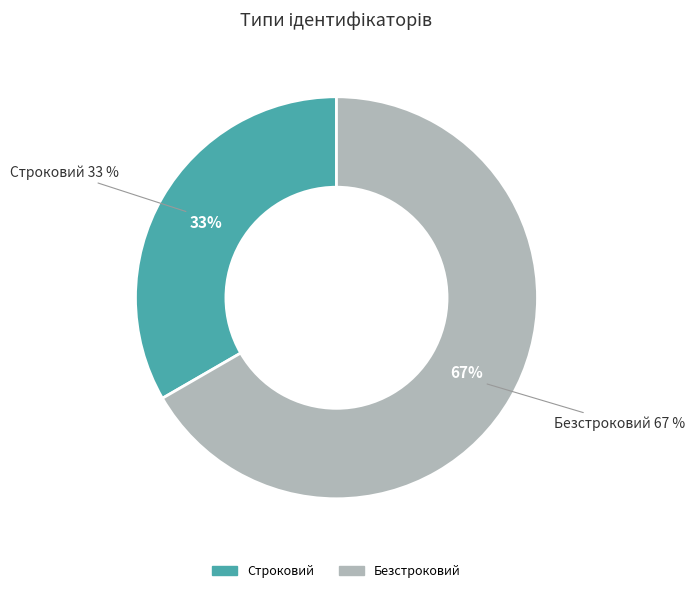

Rank the categories by value from highest to lowest.

Безстроковий, Строковий